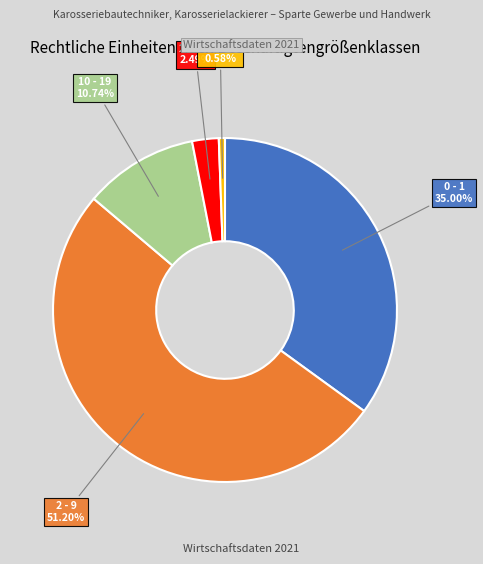

The 20 - 49 slice represents 2% of the pie. True or false?

True